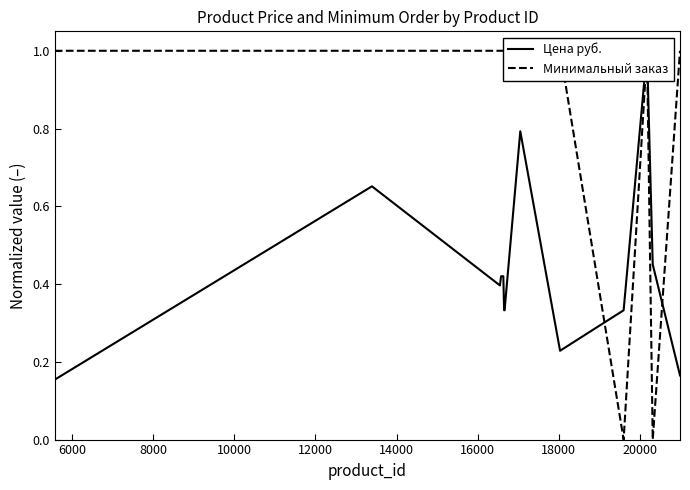

What is the sum of all Минимальный заказ values?

12.0